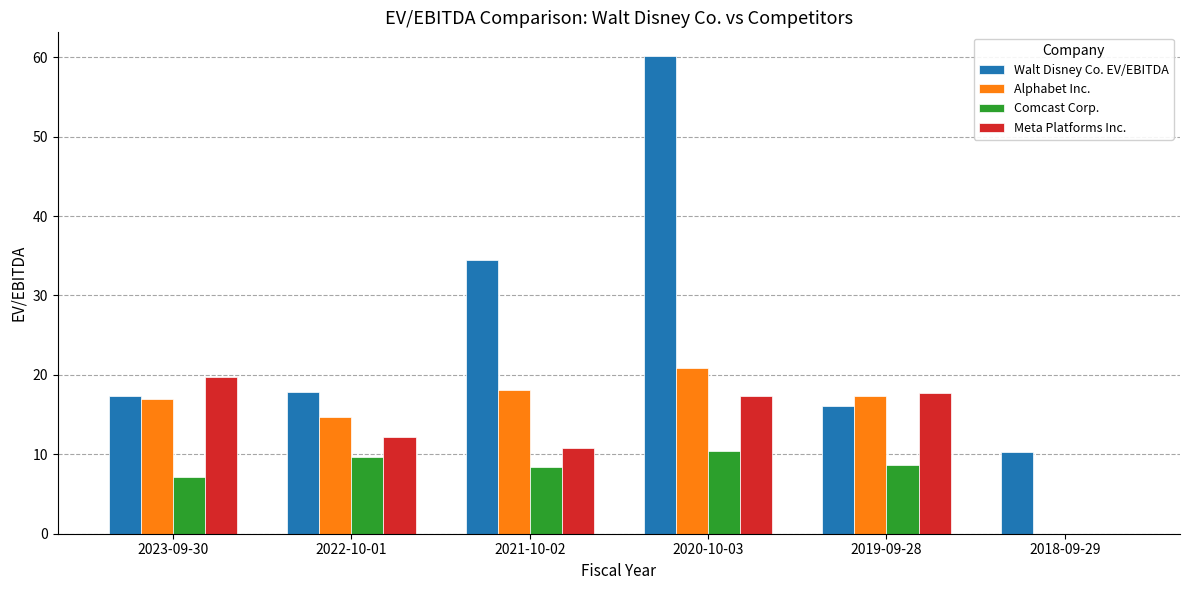

What are all the series names shown in the legend?

Walt Disney Co. EV/EBITDA, Alphabet Inc., Comcast Corp., Meta Platforms Inc.